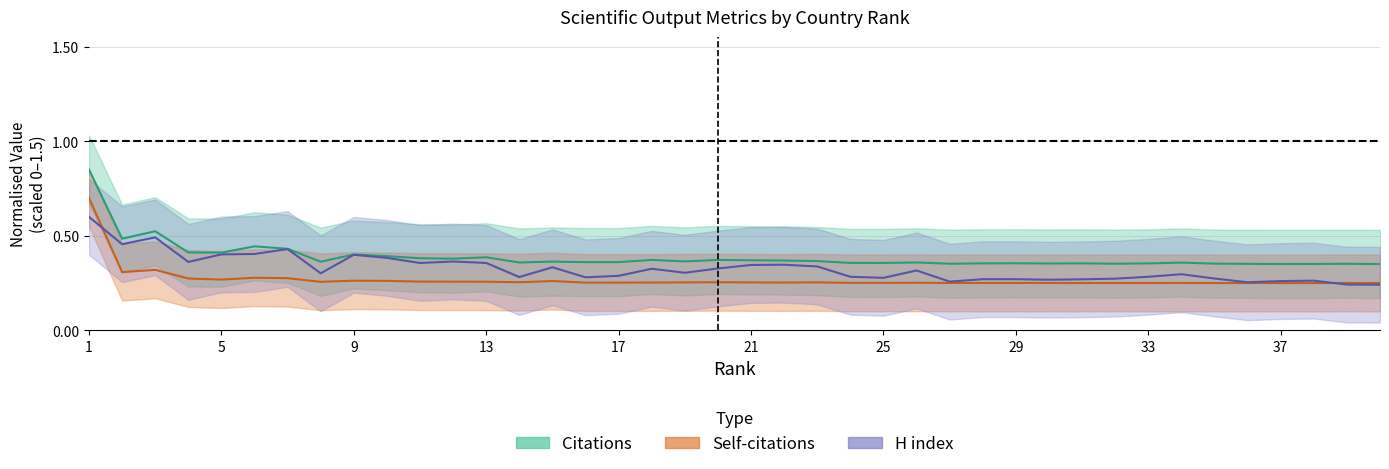

Rank the series by their maximum value, from highest to lowest.

Citations, Self-citations, H index